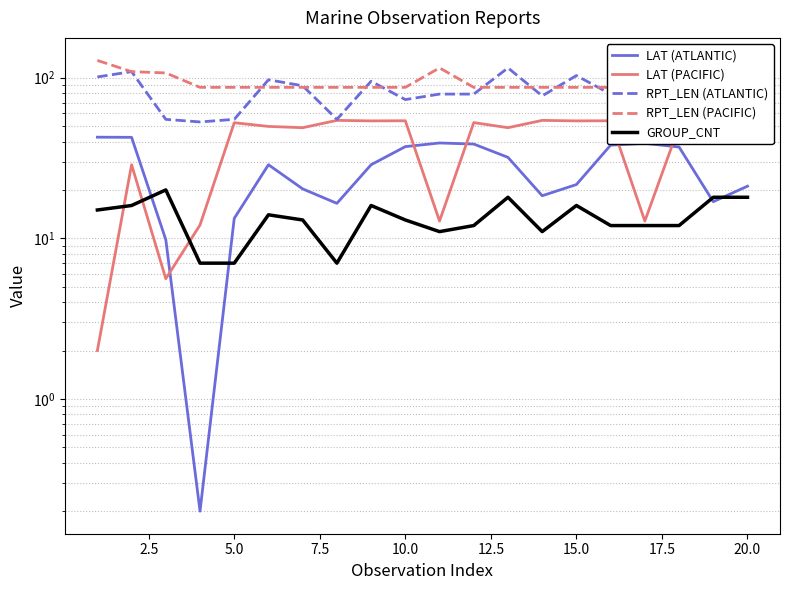

List the series in order of their peak value, lowest first.

GROUP_CNT, LAT (ATLANTIC), LAT (PACIFIC), RPT_LEN (ATLANTIC), RPT_LEN (PACIFIC)